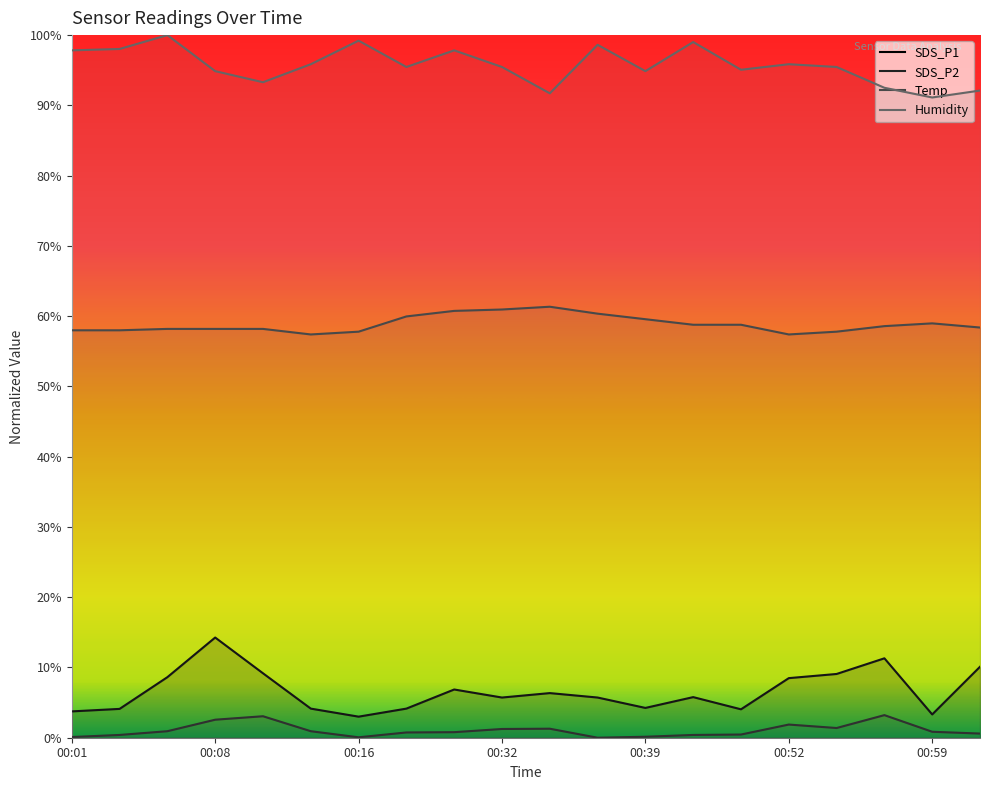

Reading left to right, transcribe all the data shown in this chart.

SDS_P1: 3.7	4.1	8.6	14.3	9.2	4.1	3.0	4.1	6.9	5.7	6.4	5.7	4.2	5.8	4.0	8.5	9.1	11.3	3.3	10.1
SDS_P2: 0.1	0.4	0.9	2.6	3.1	0.9	0.1	0.7	0.8	1.2	1.3	0.0	0.1	0.4	0.5	1.9	1.4	3.2	0.8	0.6
Temp: 58.0	58.0	58.2	58.2	58.2	57.4	57.8	60.0	60.7	60.9	61.3	60.4	59.6	58.8	58.8	57.4	57.8	58.6	59.0	58.4
Humidity: 97.8	98.0	100.0	94.9	93.3	95.9	99.2	95.5	97.8	95.5	91.7	98.6	94.9	99.0	95.1	95.9	95.5	92.5	91.1	92.1